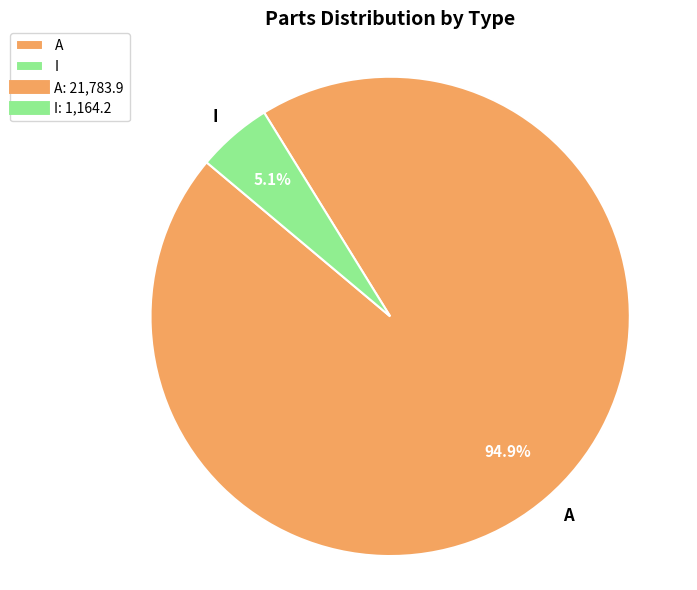

Which has a higher value, I or A?

A